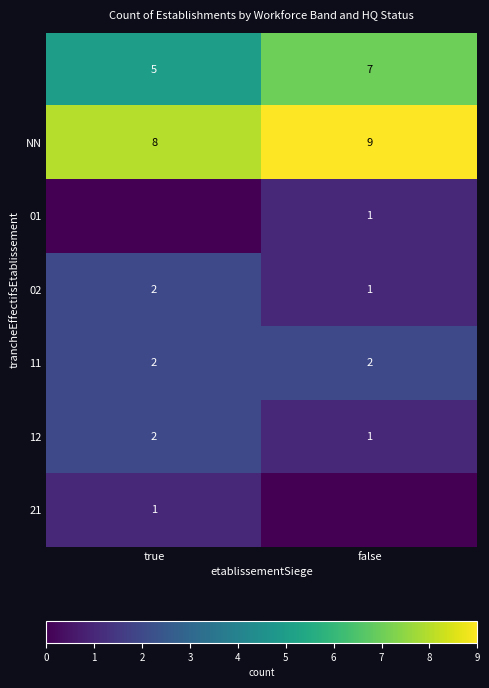

Where is 02 nearest to the value 1?

false